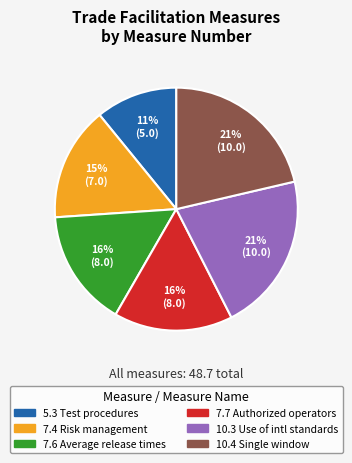

The 7.7 slice represents 16% of the pie. True or false?

True